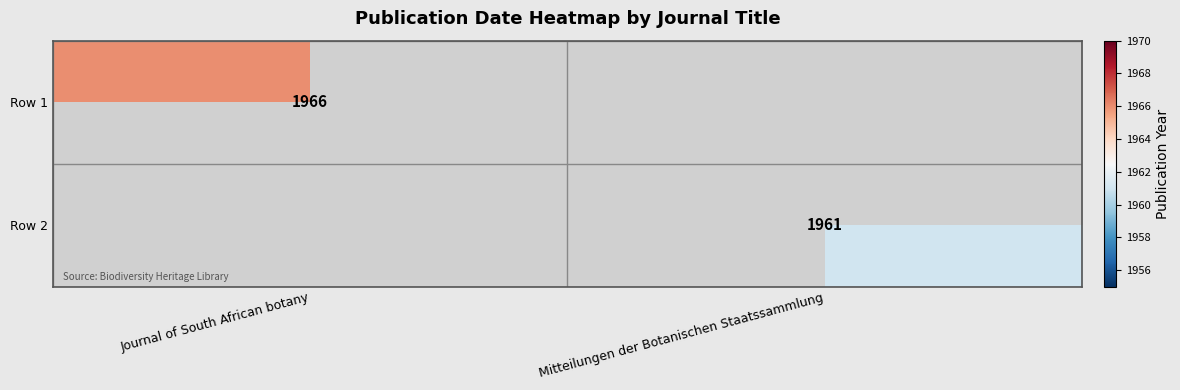

The Row 1 series shows 3170 at Journal of South African botany. True or false?

False